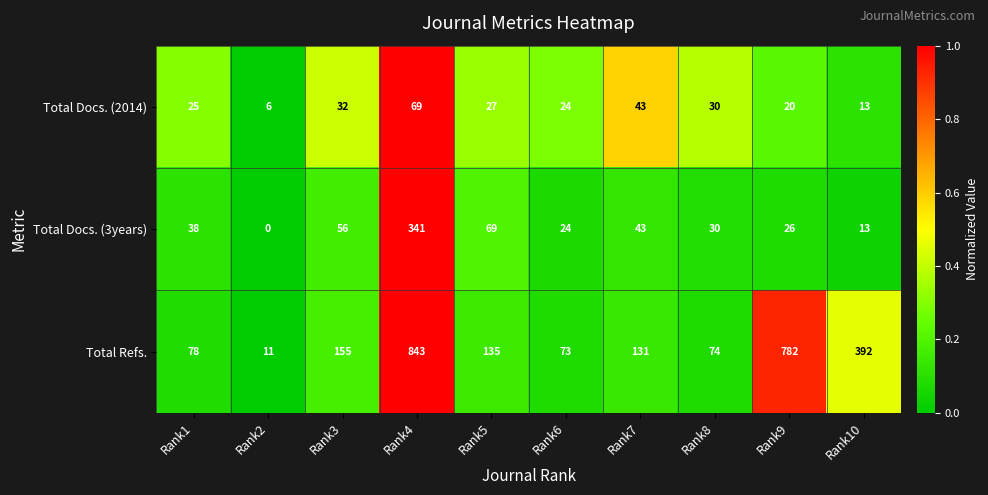

What is the total value across all series at Rank1?

141